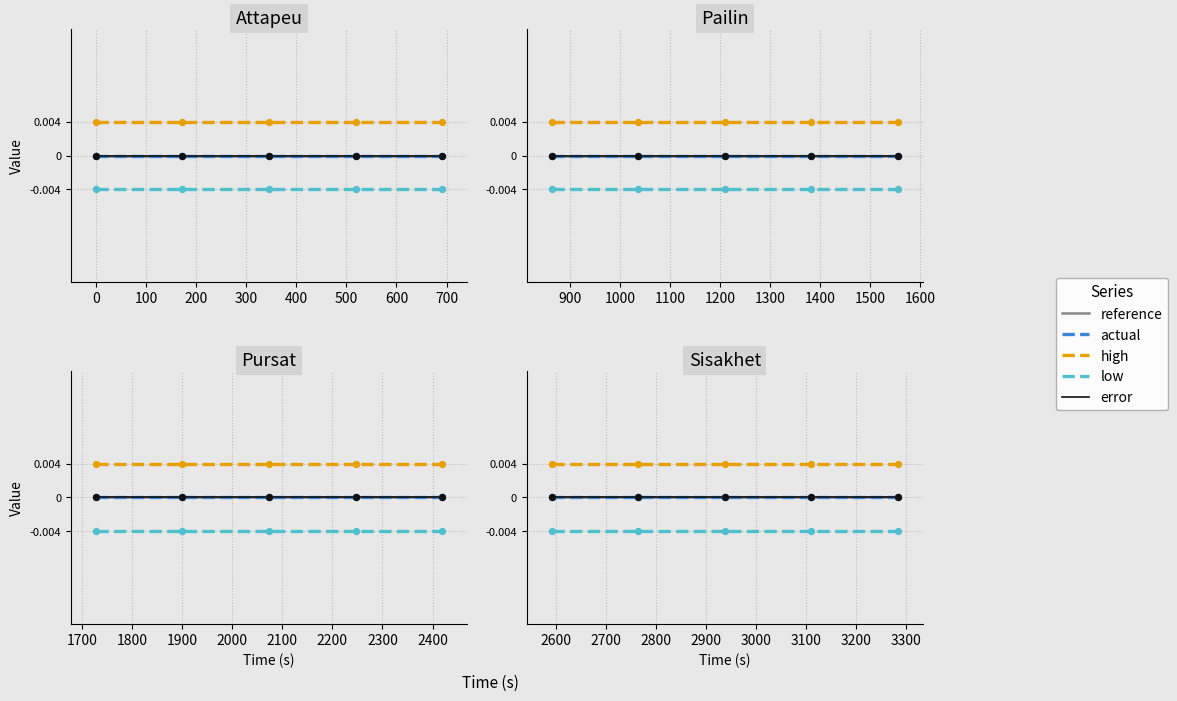

At how many categories does at least one series exceed 0?

5